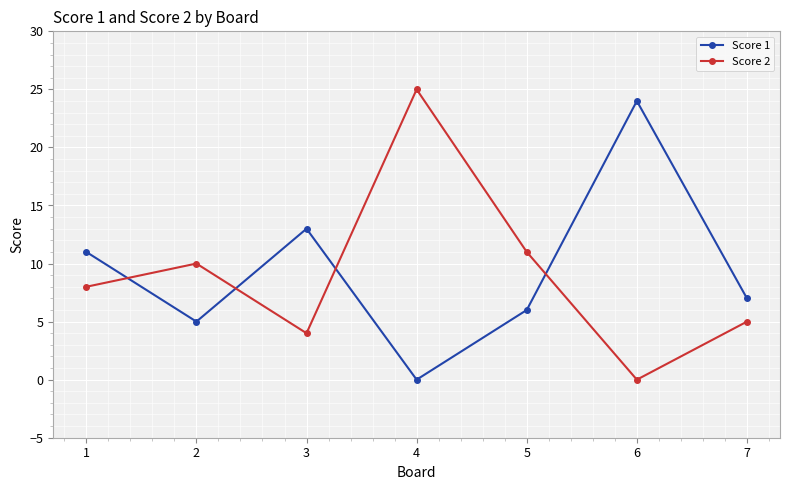

Which series ends up on top after the final intersection of Score 2 and Score 1?

Score 1